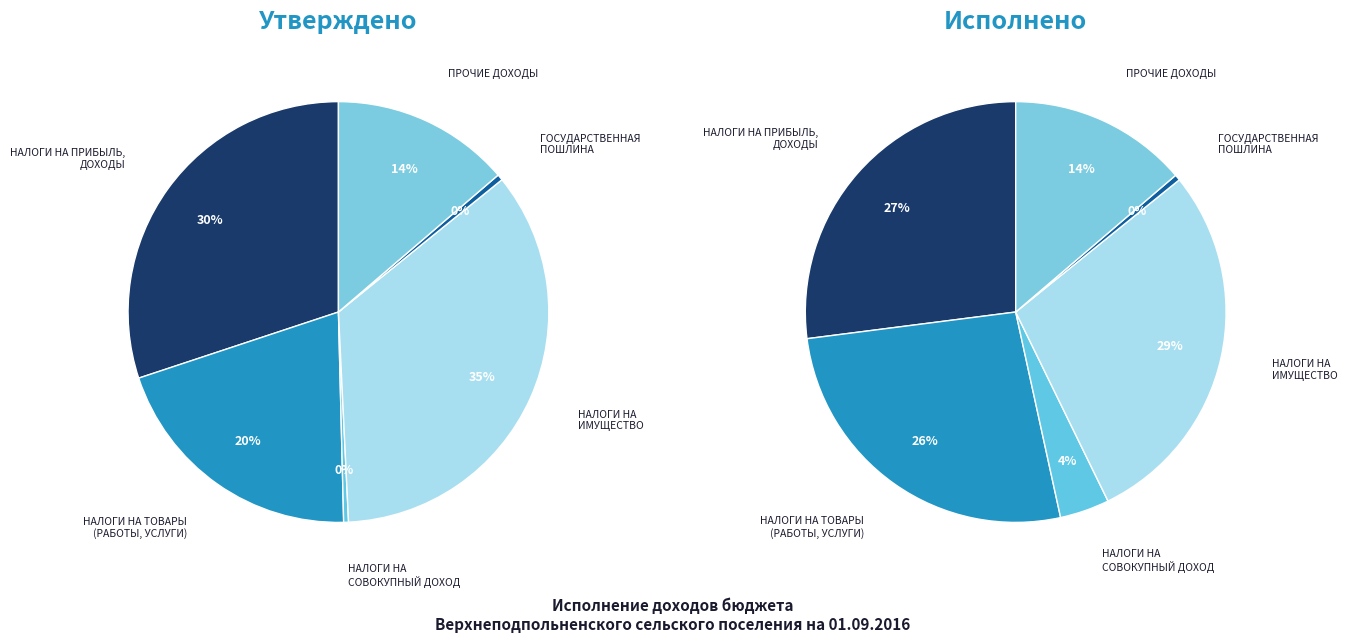

Combined, do НАЛОГИ НА
СОВОКУПНЫЙ ДОХОД and ПРОЧИЕ ДОХОДЫ account for over 50%?

No